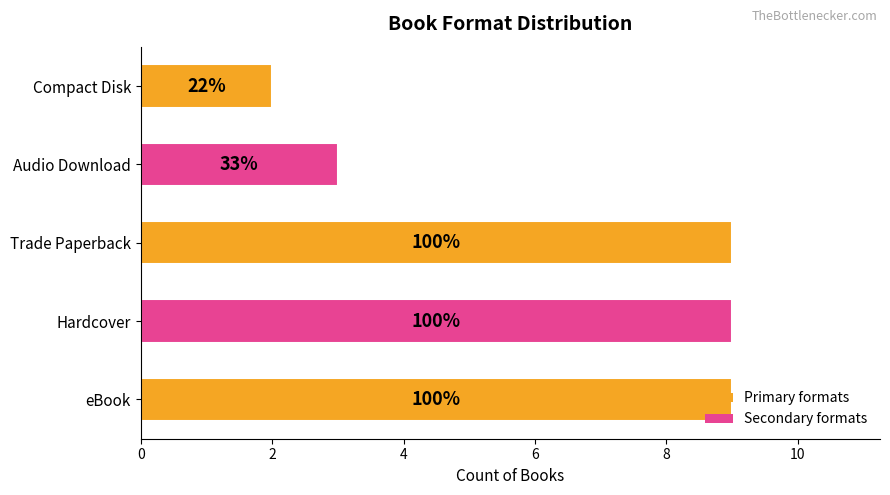

Are the bars horizontal?

Yes